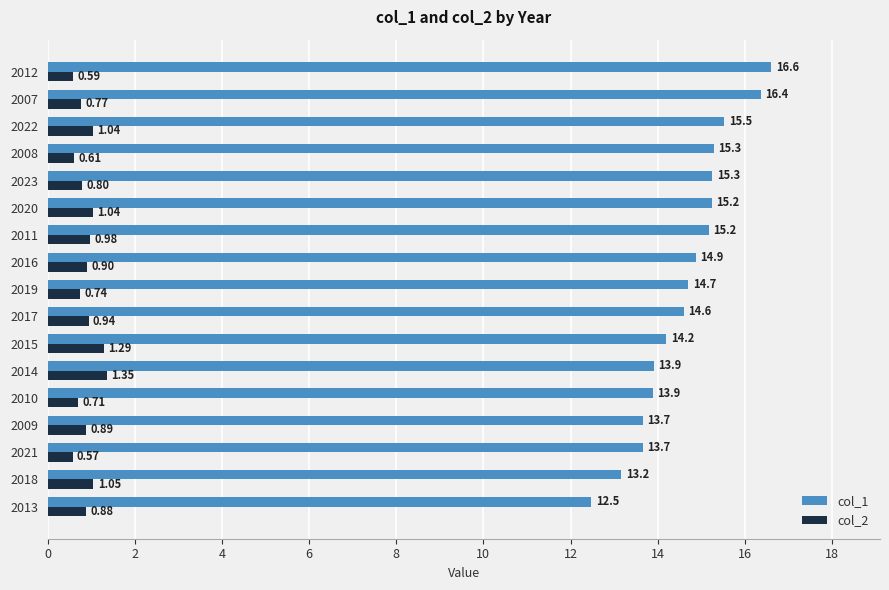

At 2020, list the series in order from smallest to largest.

col_2, col_1